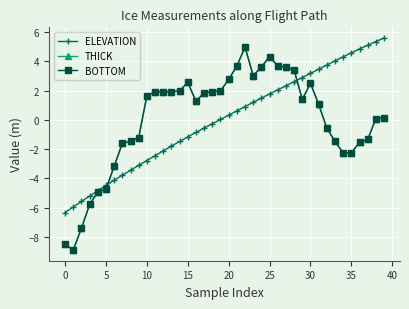

Which series has the widest spread of values?

THICK